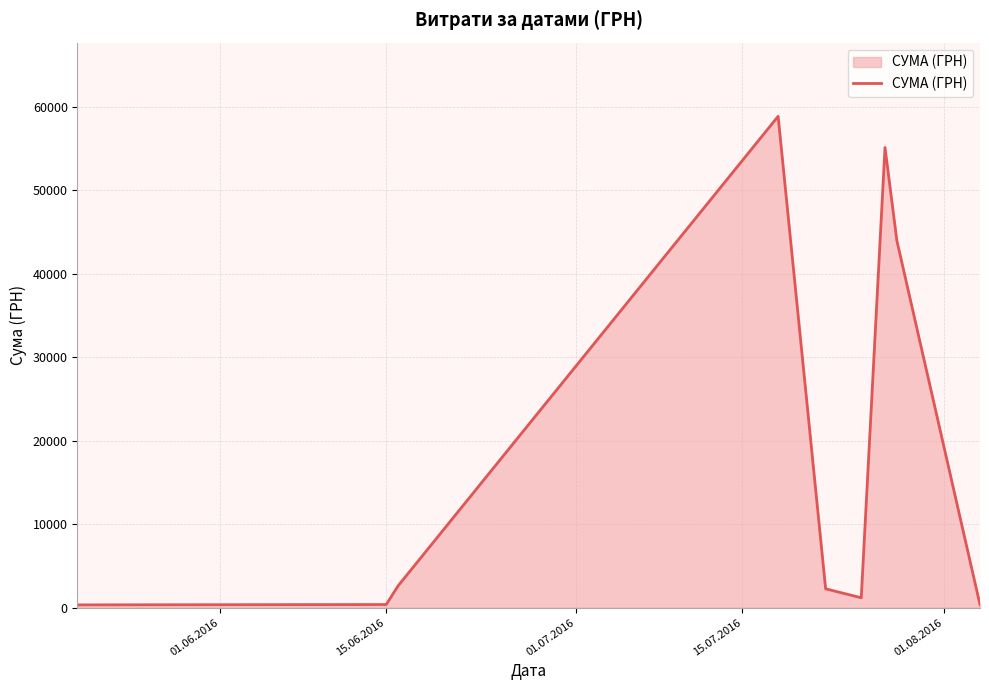

What is the difference between the maximum and minimum values?

58510.0